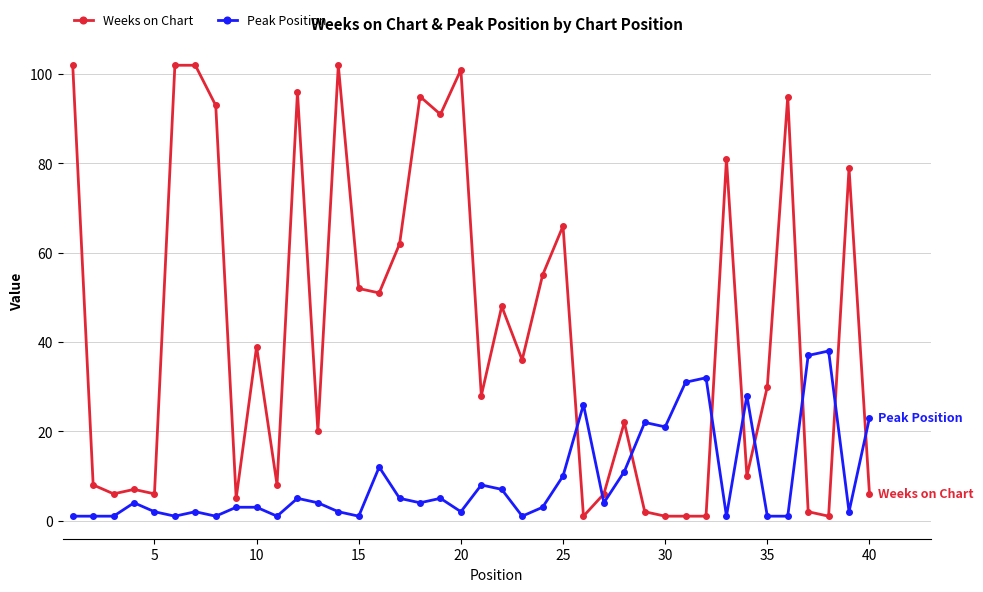

How many data points in Weeks on Chart are less than 36?

20